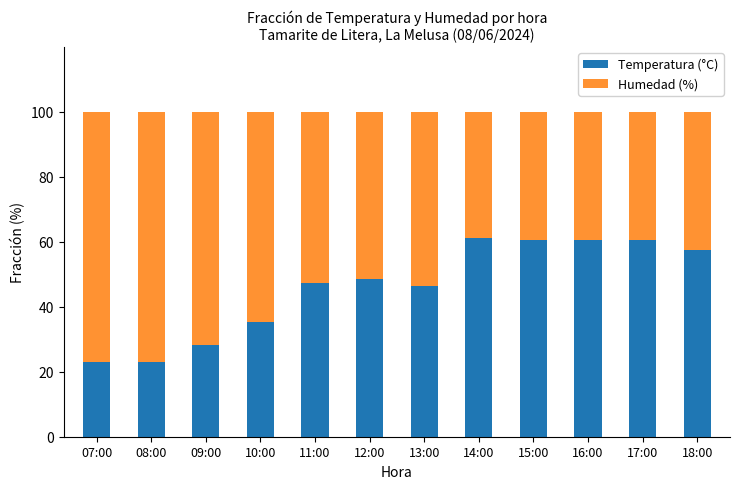

The value of Temperatura (°C) at 13:00 is 12.7. True or false?

False